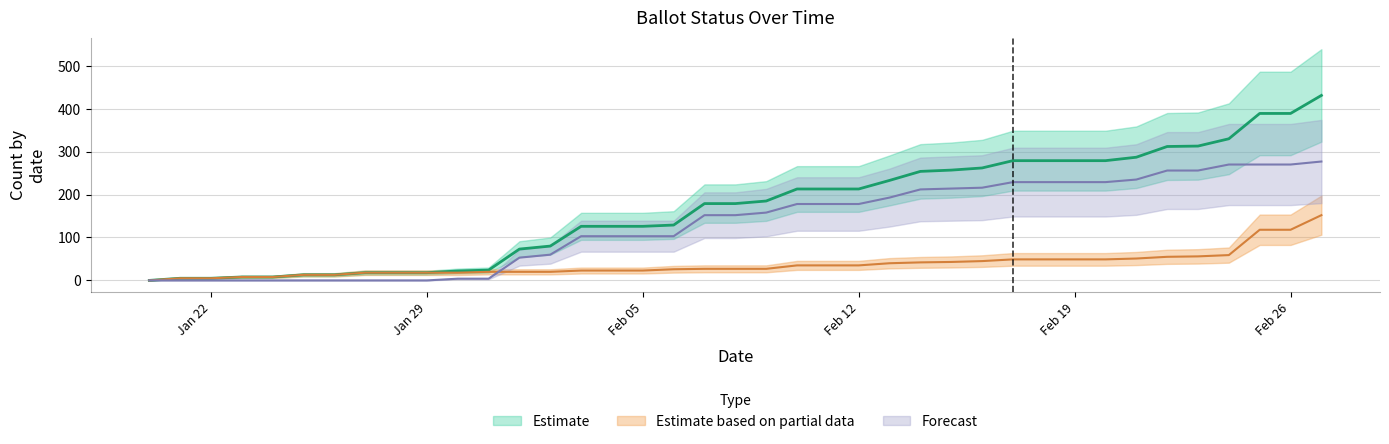

True or false: COUNTABLE and MAIL_IN intersect in this chart.

False